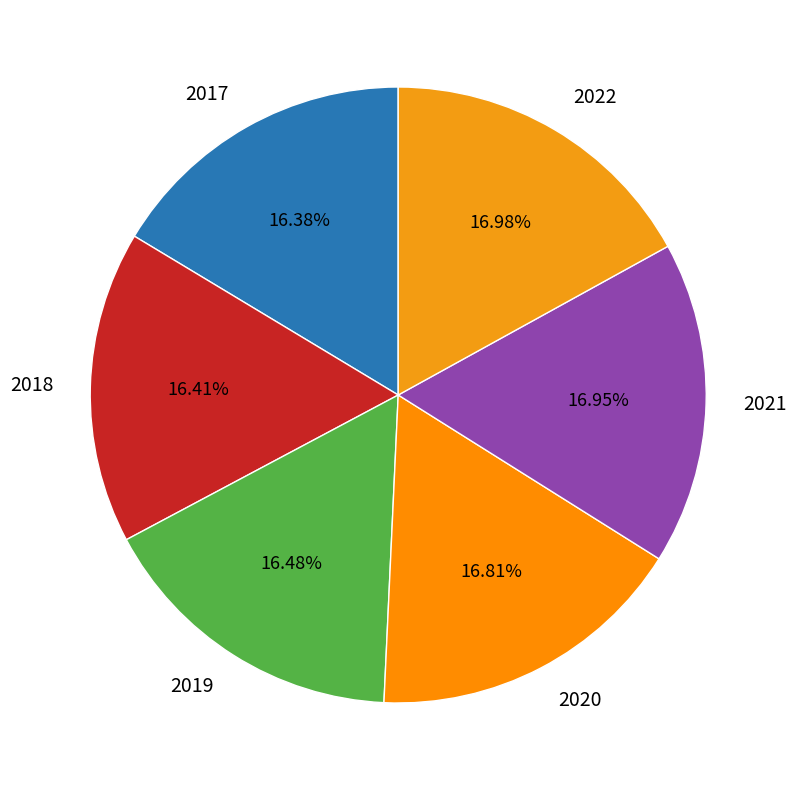

The 2021 slice represents 8% of the pie. True or false?

False